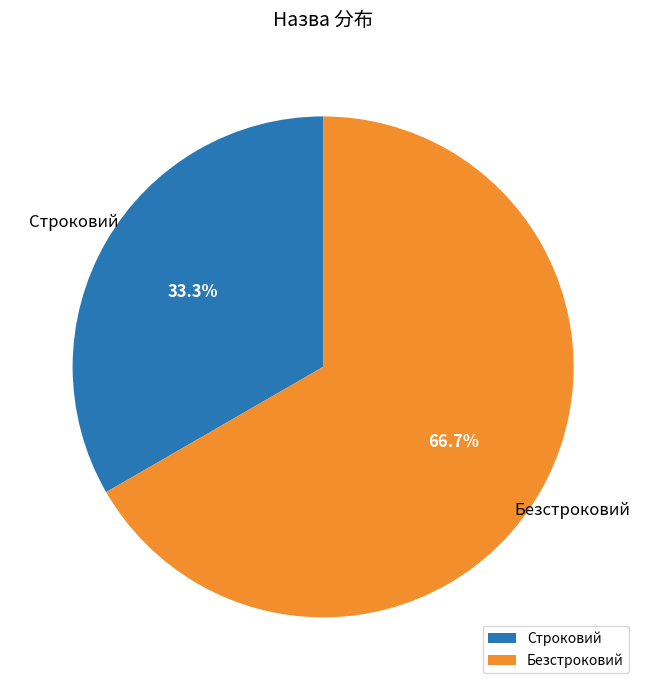

To the nearest percent, what is the combined percentage of Строковий and Безстроковий?

100%